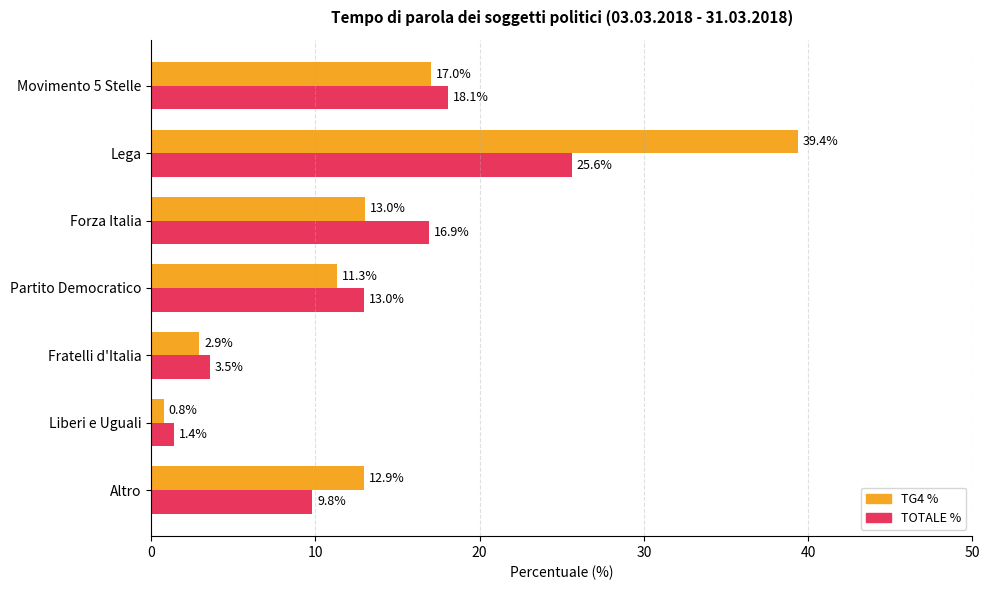

What is the difference between the second highest and minimum values in the TG4 % series?

16.3